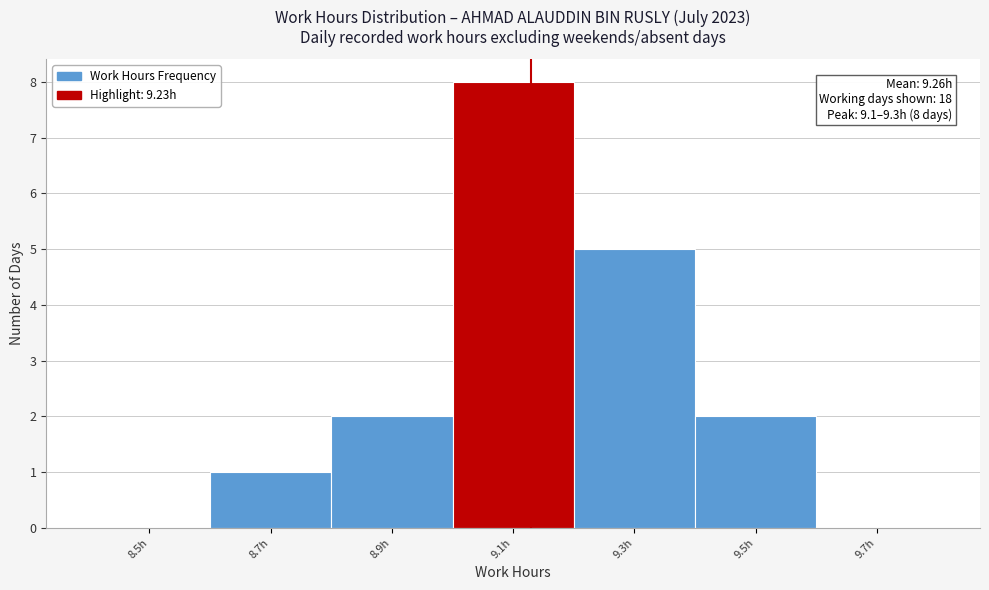

Reading left to right, transcribe all the data shown in this chart.

8.5h=0	8.7h=1	8.9h=2	9.1h=8	9.3h=5	9.5h=2	9.7h=0